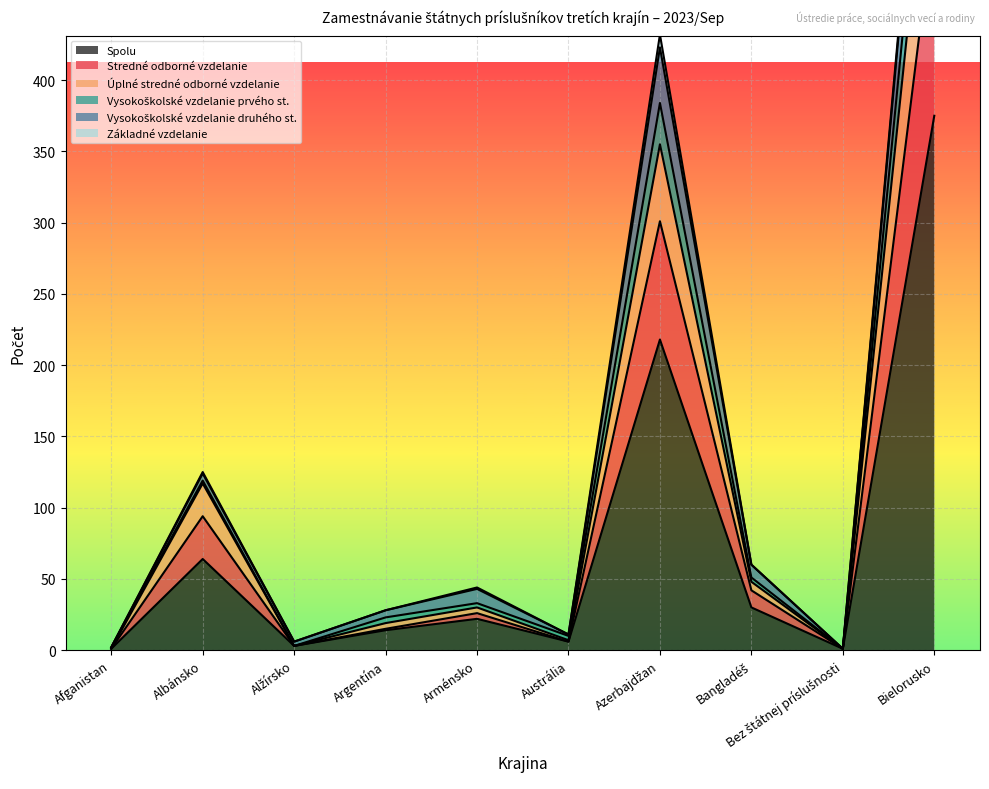

True or false: Spolu has a value of 375 at Bielorusko.

True